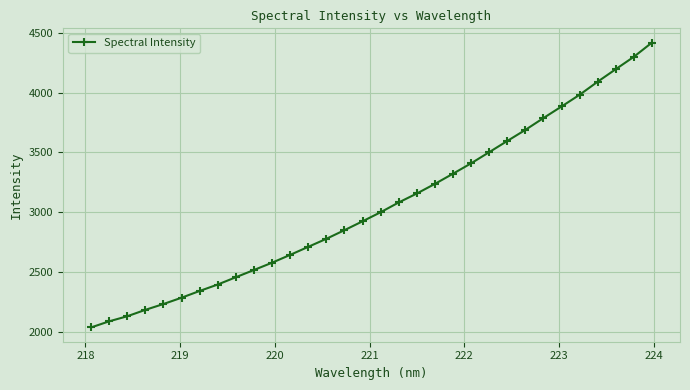

What is the value of the 1st point from the left?

2037.1